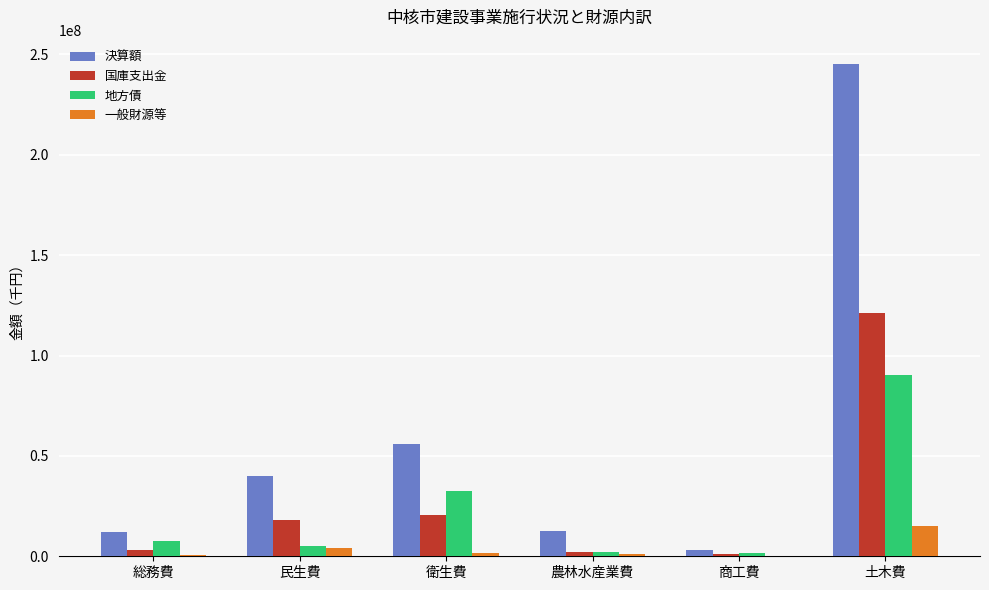

At which label does 決算額 reach its peak?

土木費